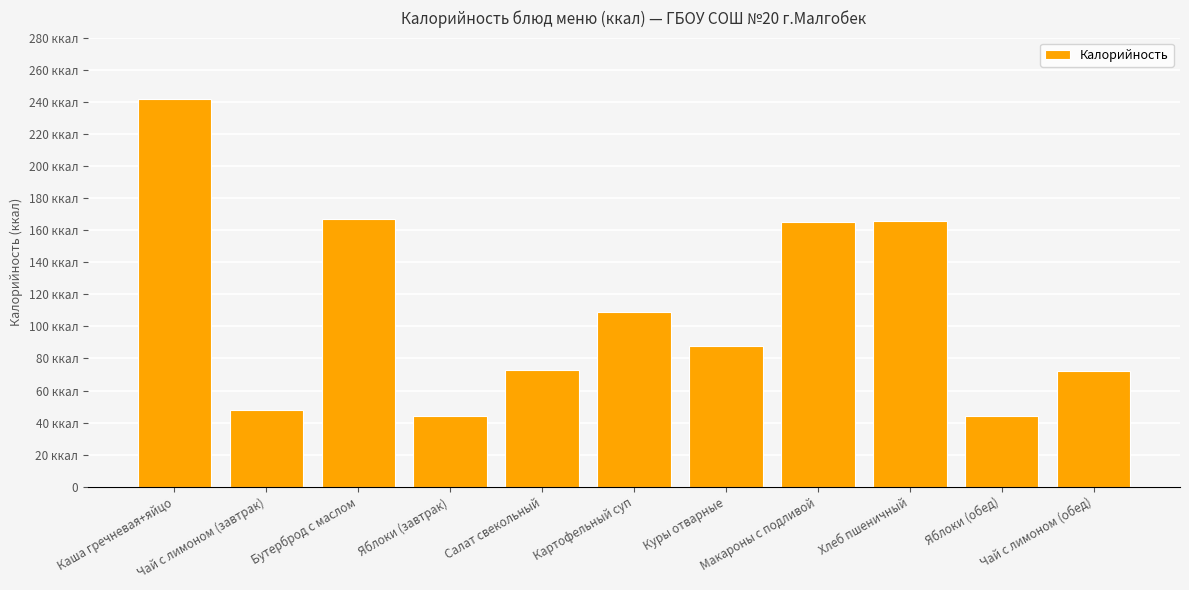

What is the smallest value displayed?

44